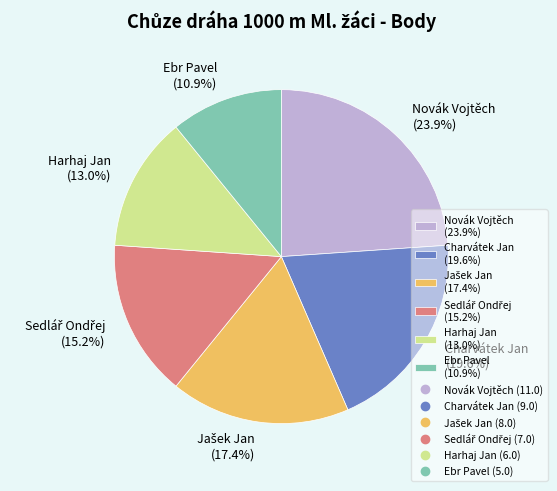

To the nearest percent, what percentage of the pie is Ebr Pavel?

11%